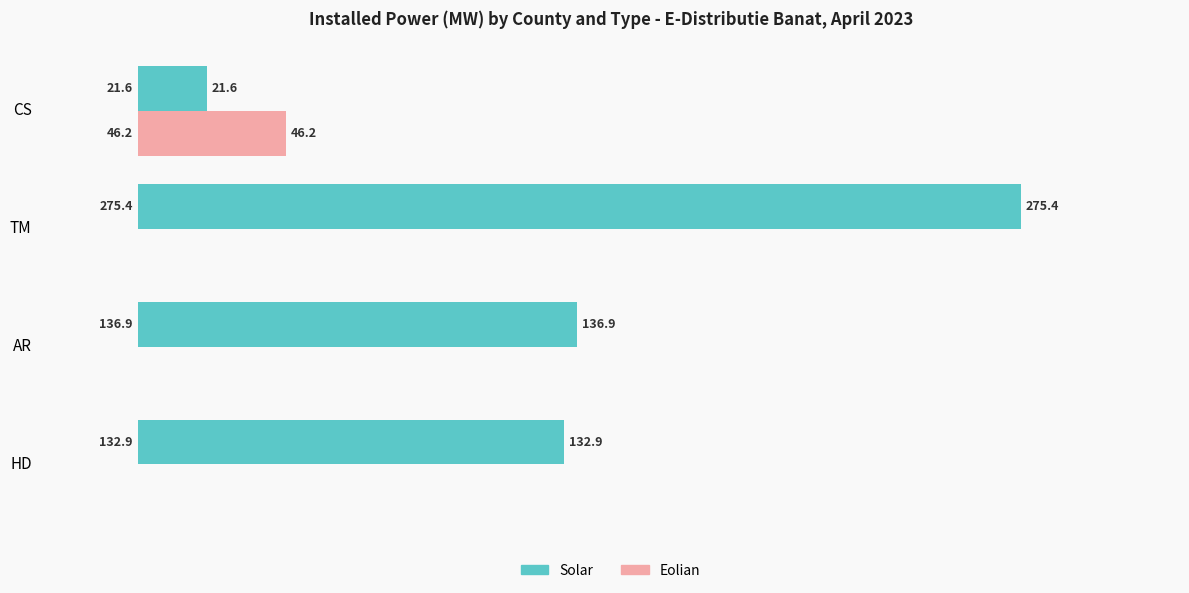

What is the sum of all Eolian values?

46.2